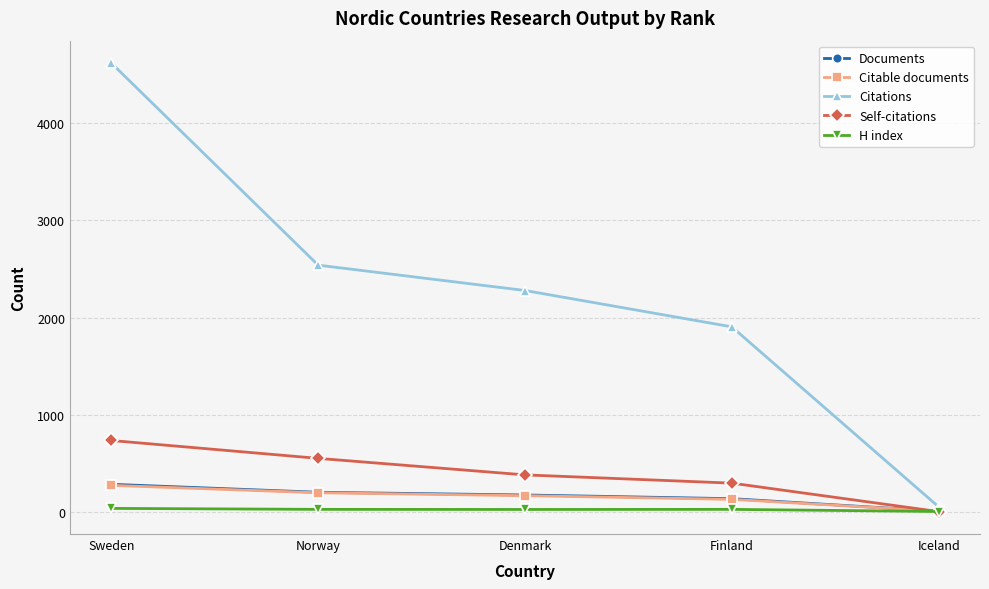

Where is H index nearest to the value 20?

Denmark